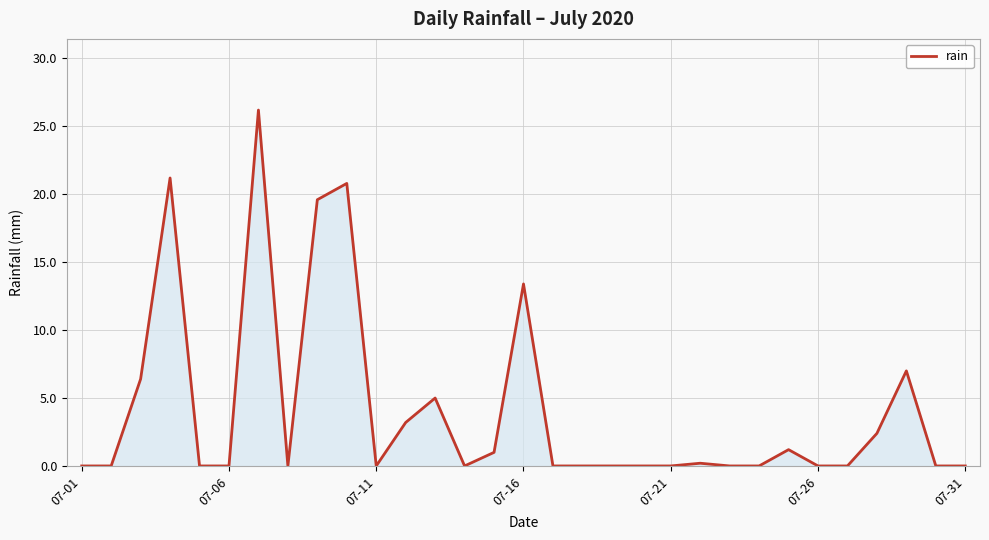

How many distinct data groups are displayed?

1